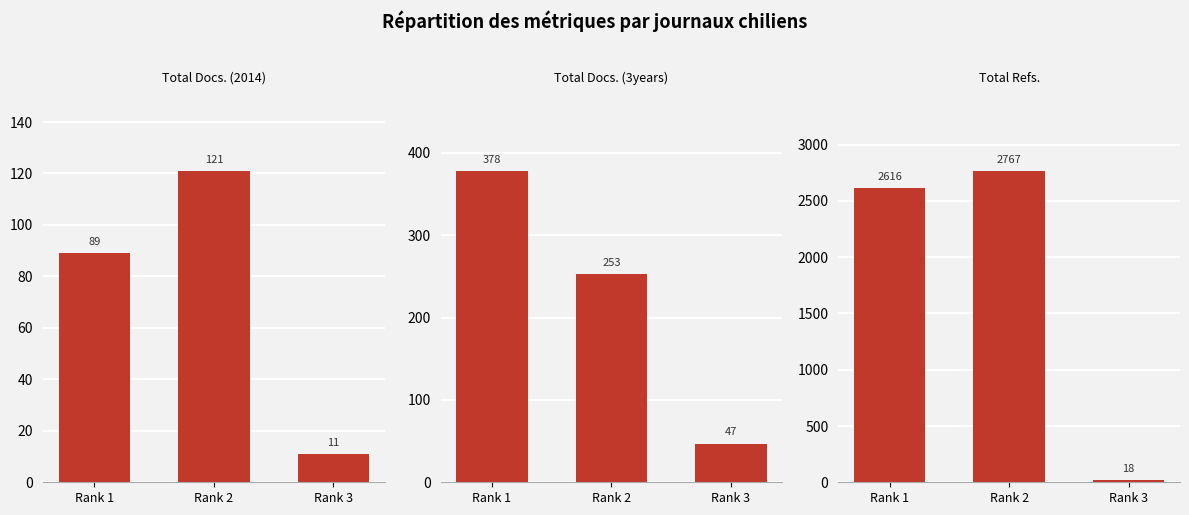

What is the lowest value of the Total Docs. (3years) series?

47